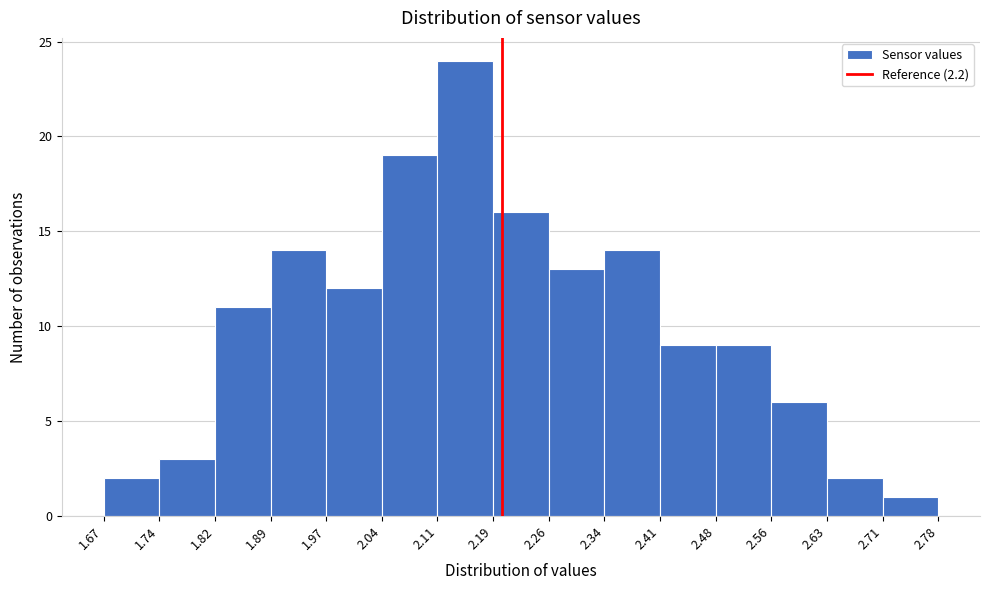

Reading left to right, transcribe this chart: for each bar, give the range it covers on the x-axis and its height. The values are not printed on the chart, so give them approximately, as read against the axis.

1.67 to 1.74: 2
1.74 to 1.82: 3
1.82 to 1.89: 11
1.89 to 1.97: 14
1.97 to 2.04: 12
2.04 to 2.11: 19
2.11 to 2.19: 24
2.19 to 2.26: 16
2.26 to 2.34: 13
2.34 to 2.41: 14
2.41 to 2.48: 9
2.48 to 2.56: 9
2.56 to 2.63: 6
2.63 to 2.71: 2
2.71 to 2.78: 1